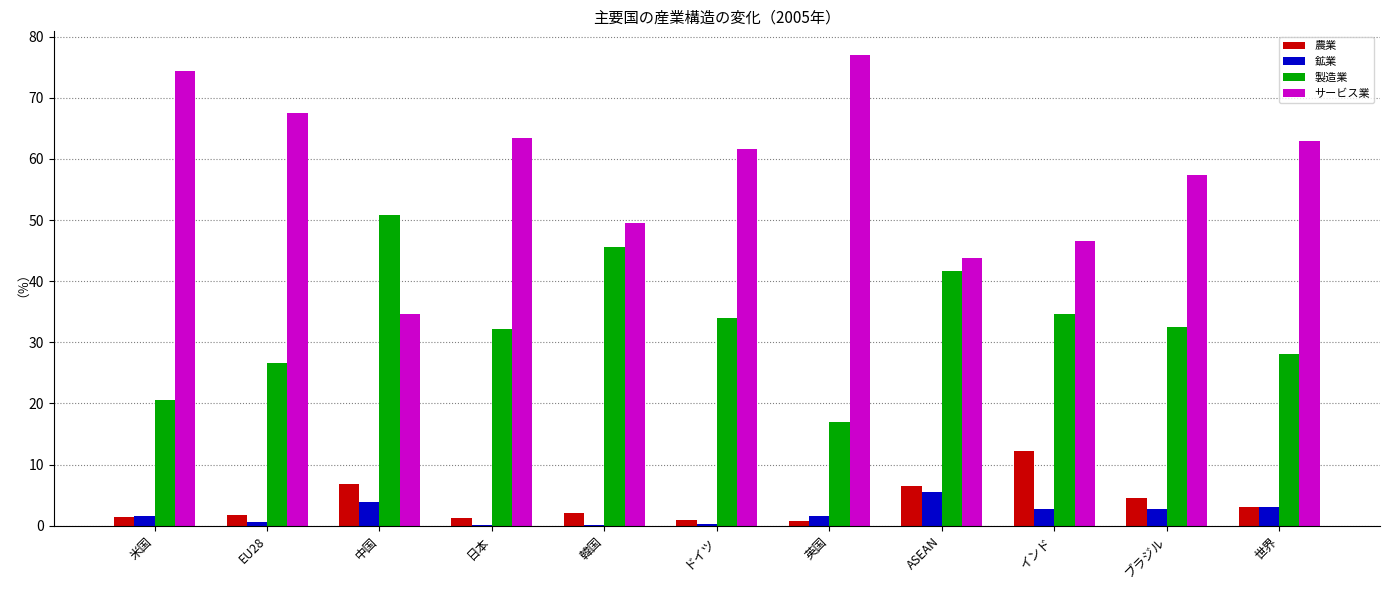

How many groups of bars are there?

11